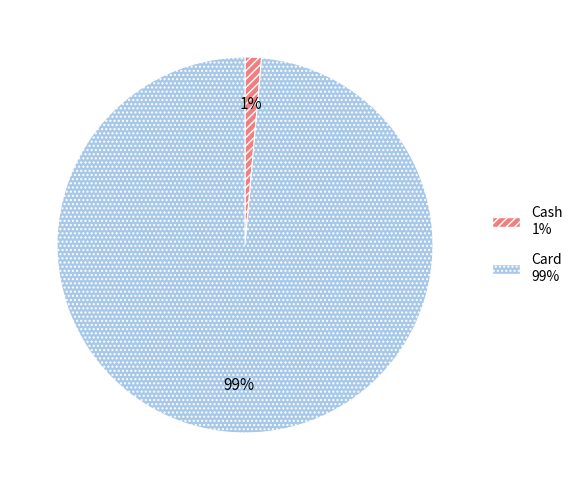

Which slice is the smallest?

Cash